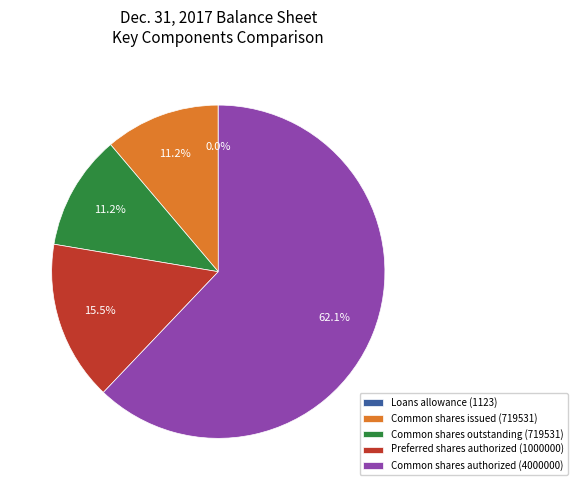

Approximately how many times larger is the value at Common shares outstanding (719531) compared to Common shares issued (719531)?

1.0